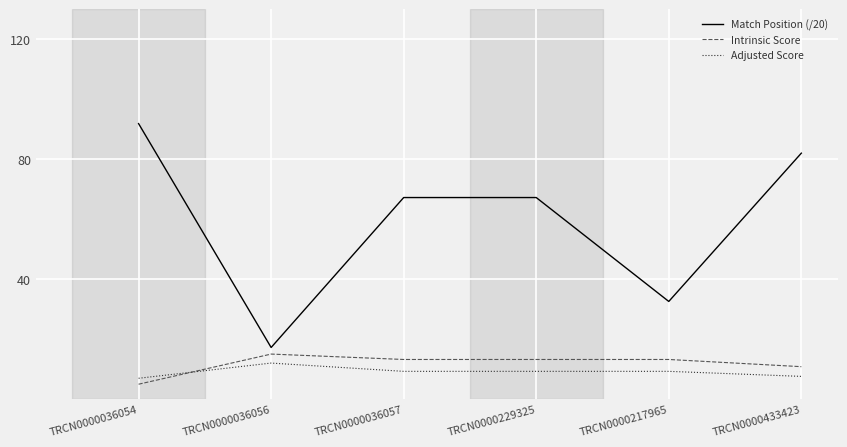

True or false: Adjusted Score and Match Position (/20) intersect in this chart.

False